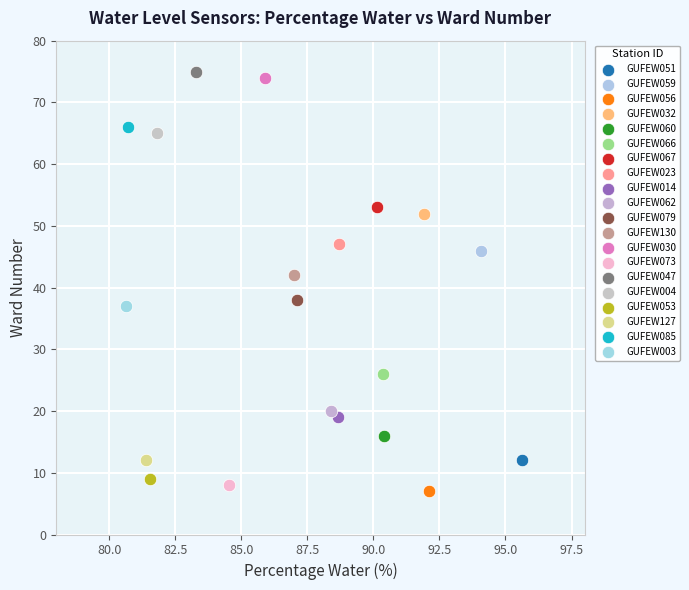

Which series reaches the minimum Y coordinate?

GUFEW056